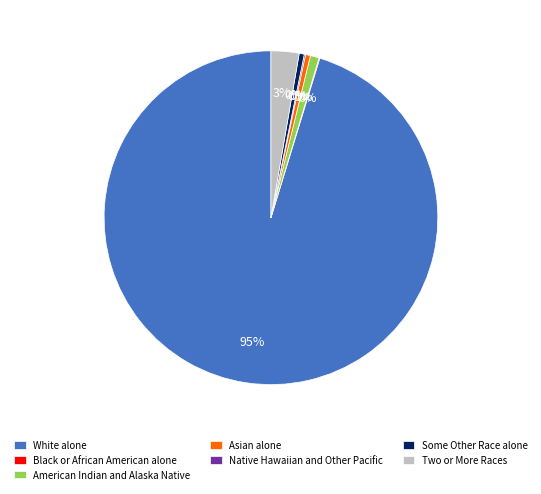

Is the sum of American Indian and Alaska Native and Some Other Race alone greater than half?

No